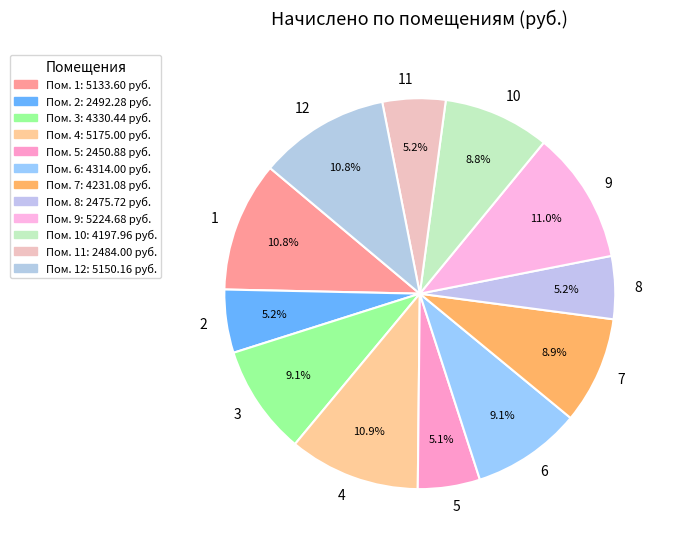

Do 8 and 6 together represent more than half of the pie?

No